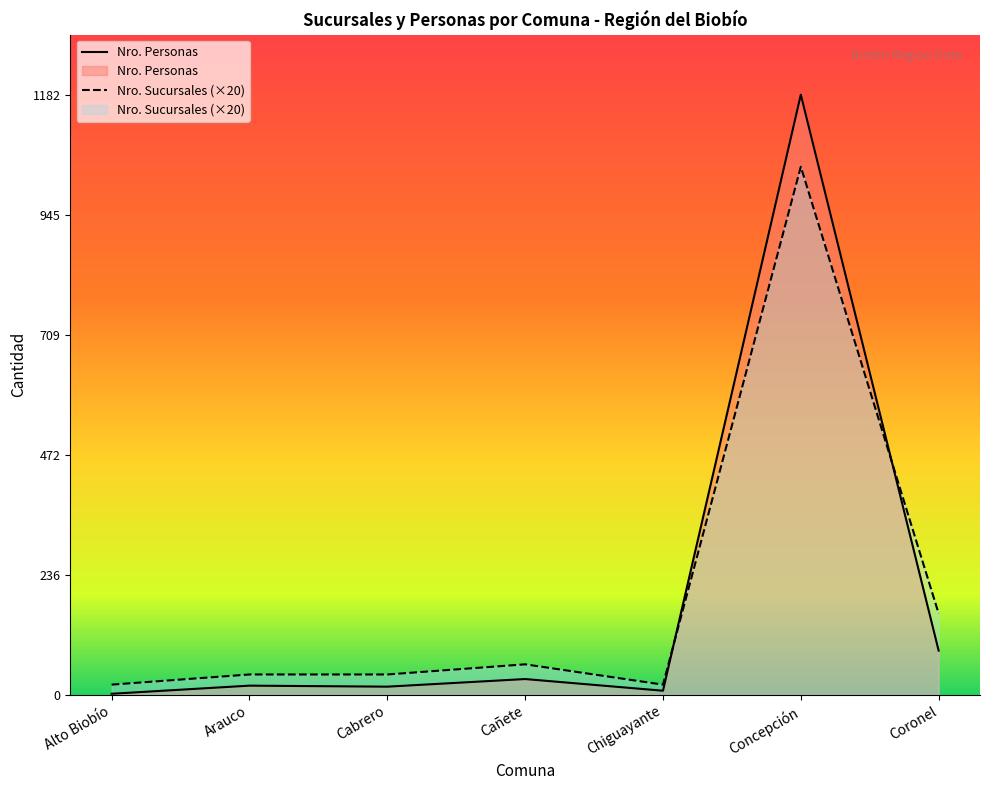

Which has a higher value, Coronel or Chiguayante?

Coronel